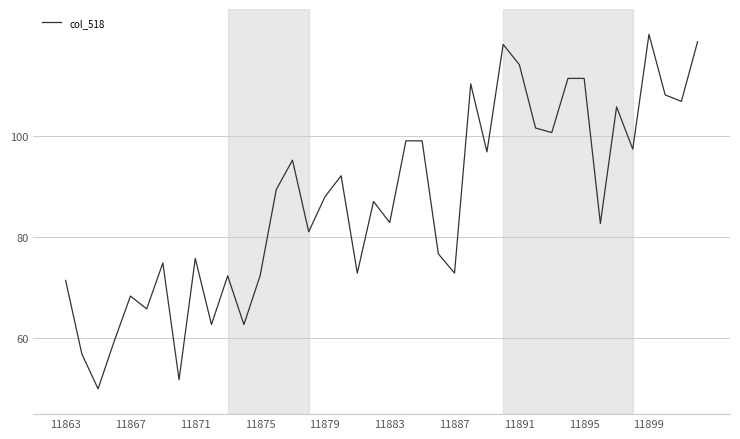

What is the difference between the maximum and minimum values?

70.0